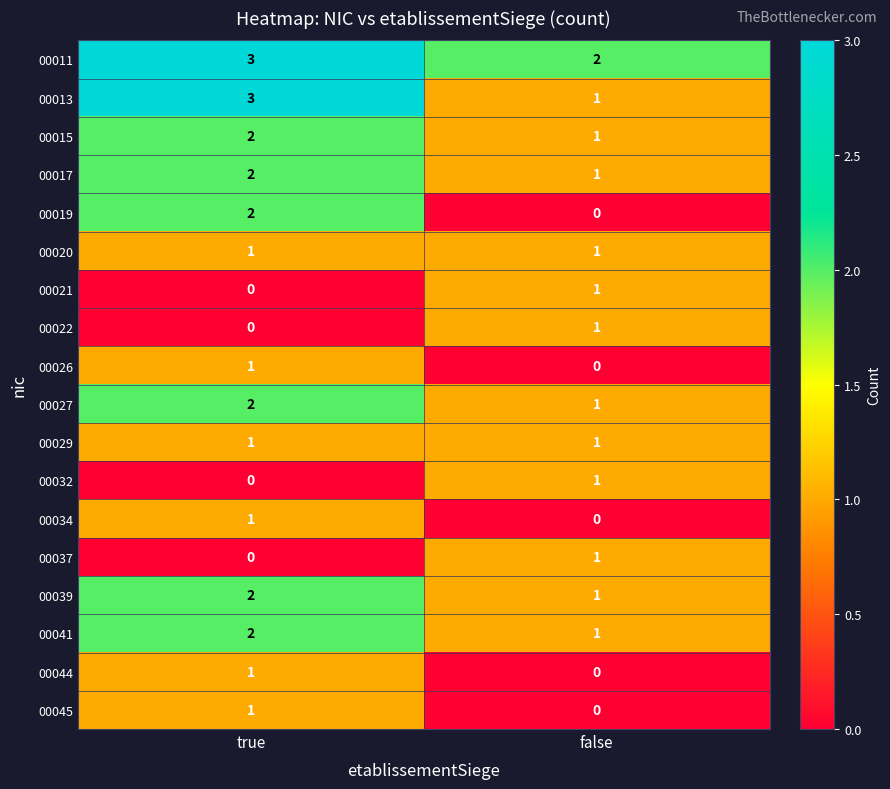

At how many categories does at least one series exceed 0?

2